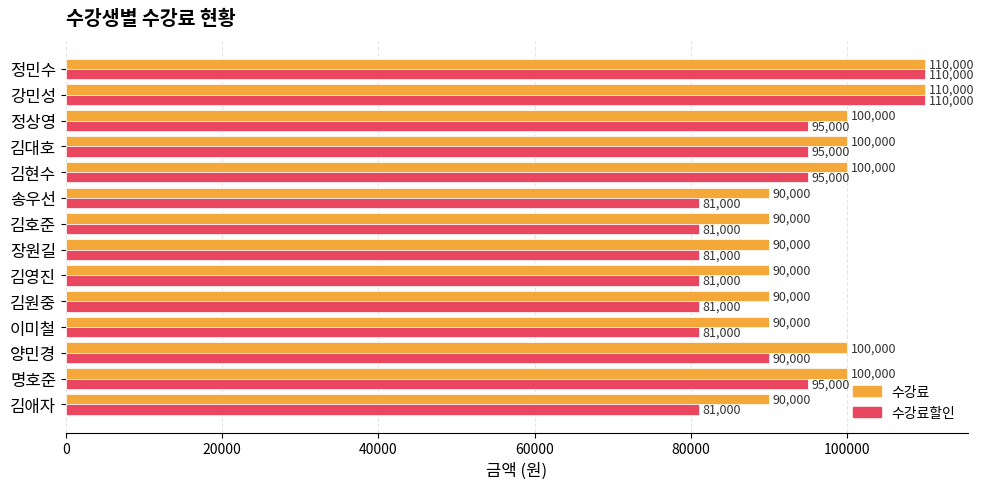

Is it true that 수강료 equals 69122 at 정민수?

False